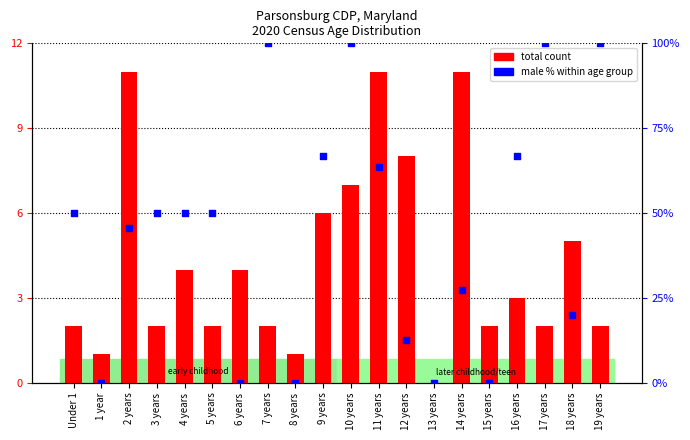

At which category is the sum across all series the highest?

10 years